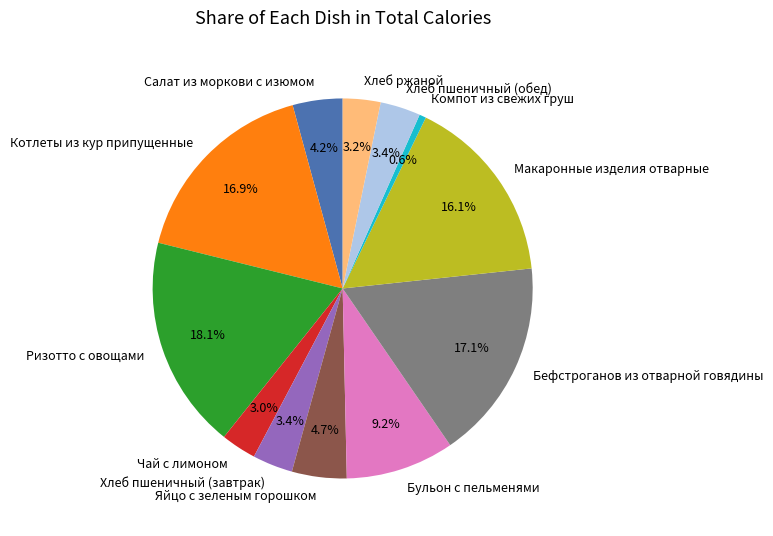

To the nearest percent, what is the difference between the Макаронные изделия отварные and Салат из моркови с изюмом slice percentages?

12%